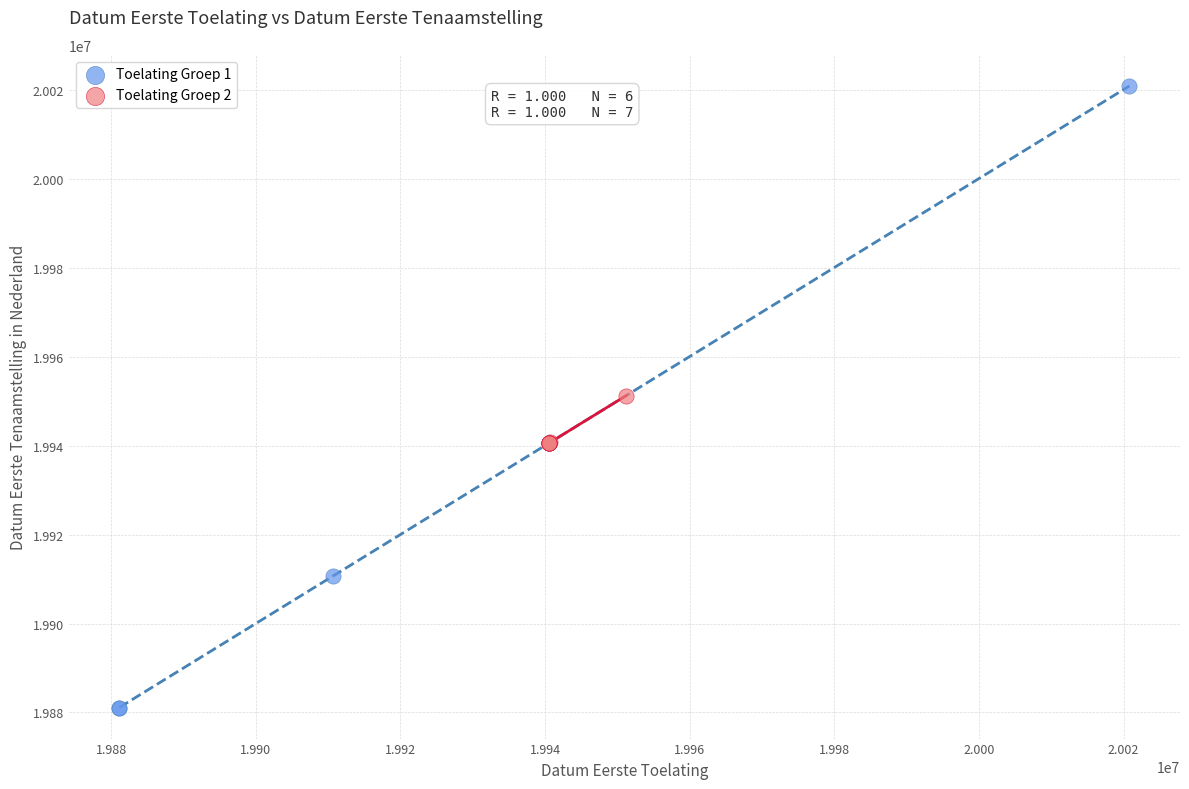

Which series reaches the maximum Y coordinate?

Toelating Groep 1